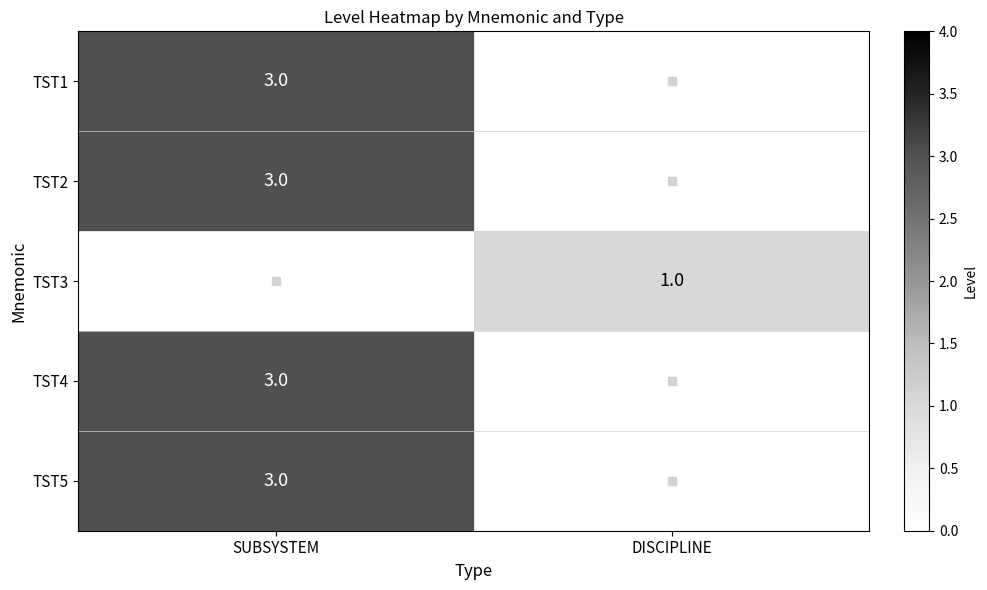

How many categories are shown in the chart?

2